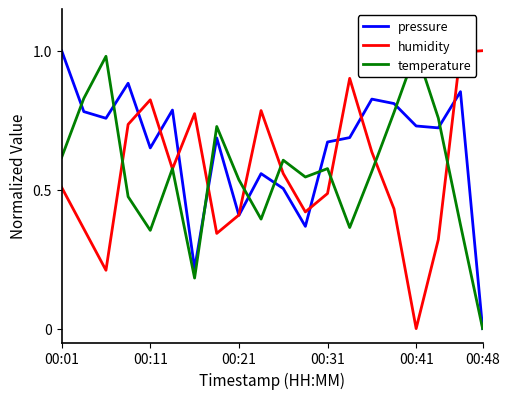

How many intersections are there between humidity and pressure?

9